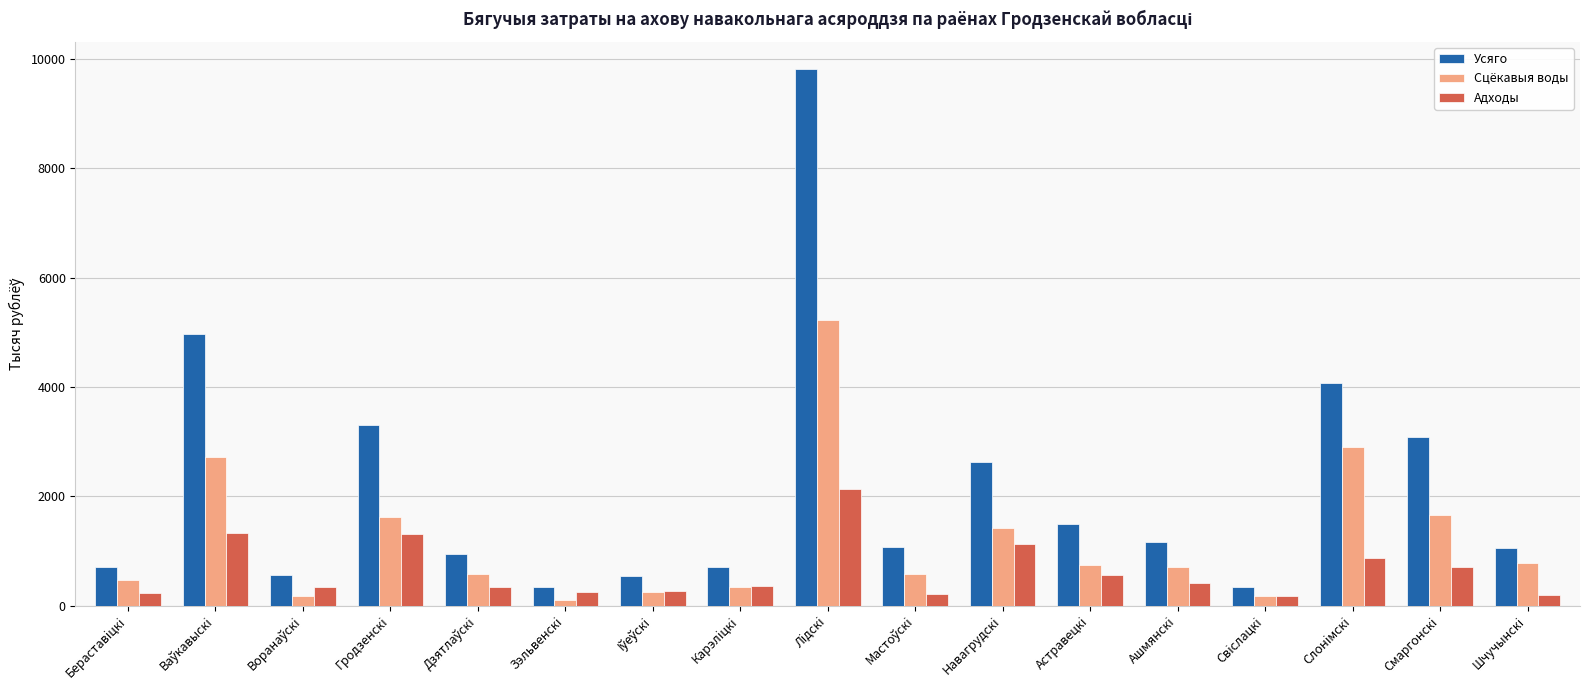

The Сцёкавыя воды series shows 462.7 at Бераставiцкi. True or false?

True